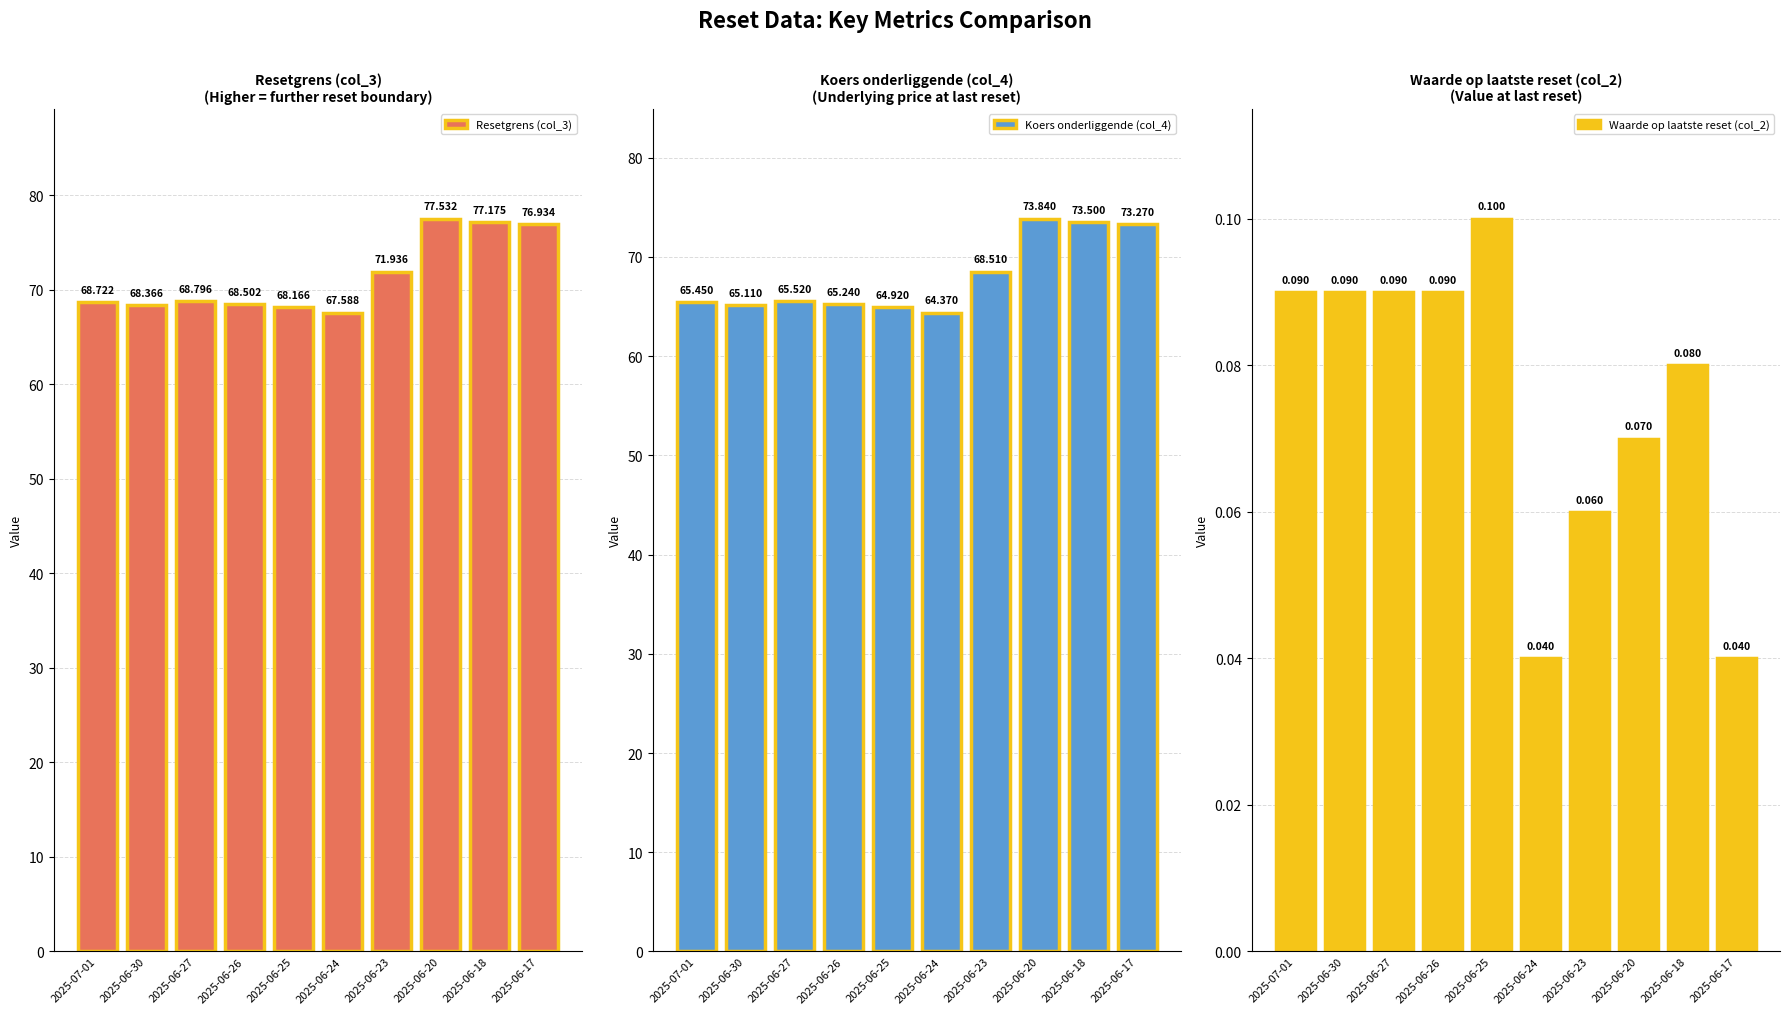

How many bars are there in each group?

3